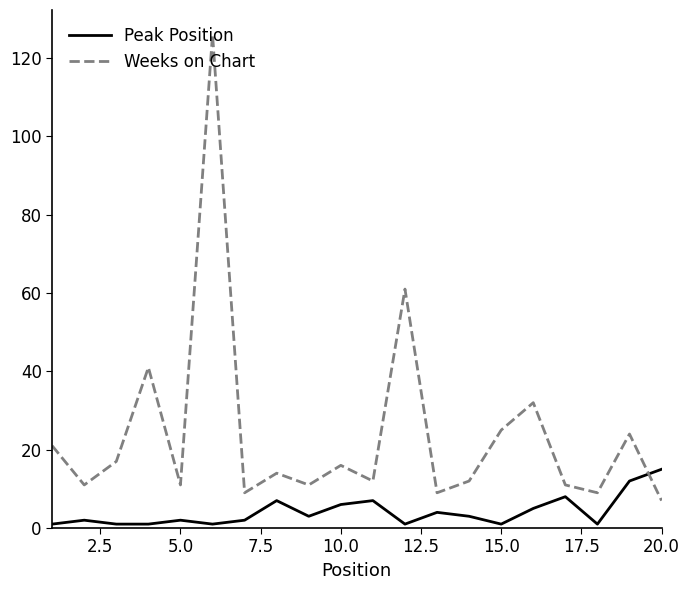

Which series has the largest total across all categories?

Weeks on Chart